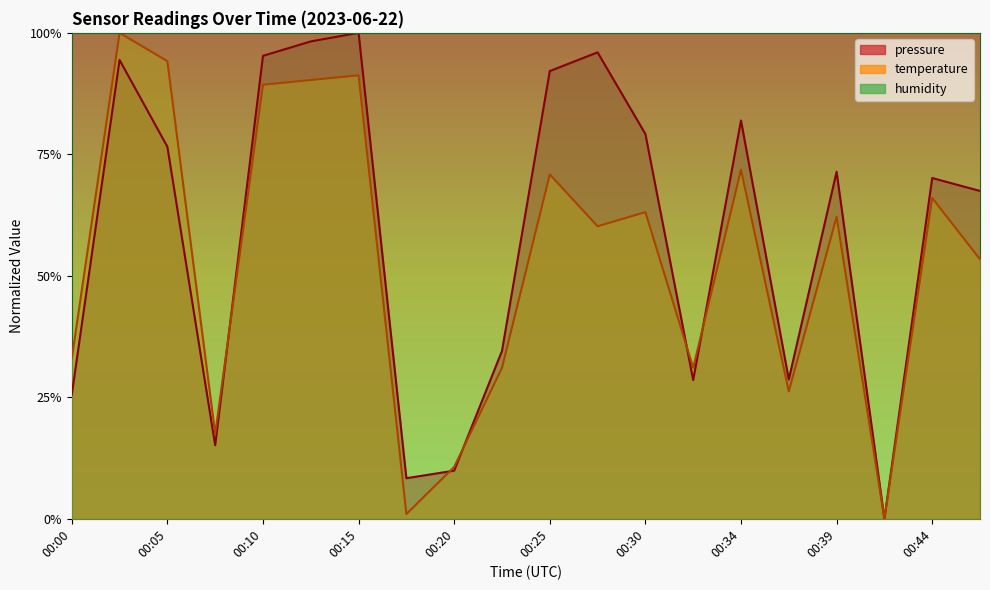

In temperature, how many points are lower than both neighbors (excluding endpoints)?

6